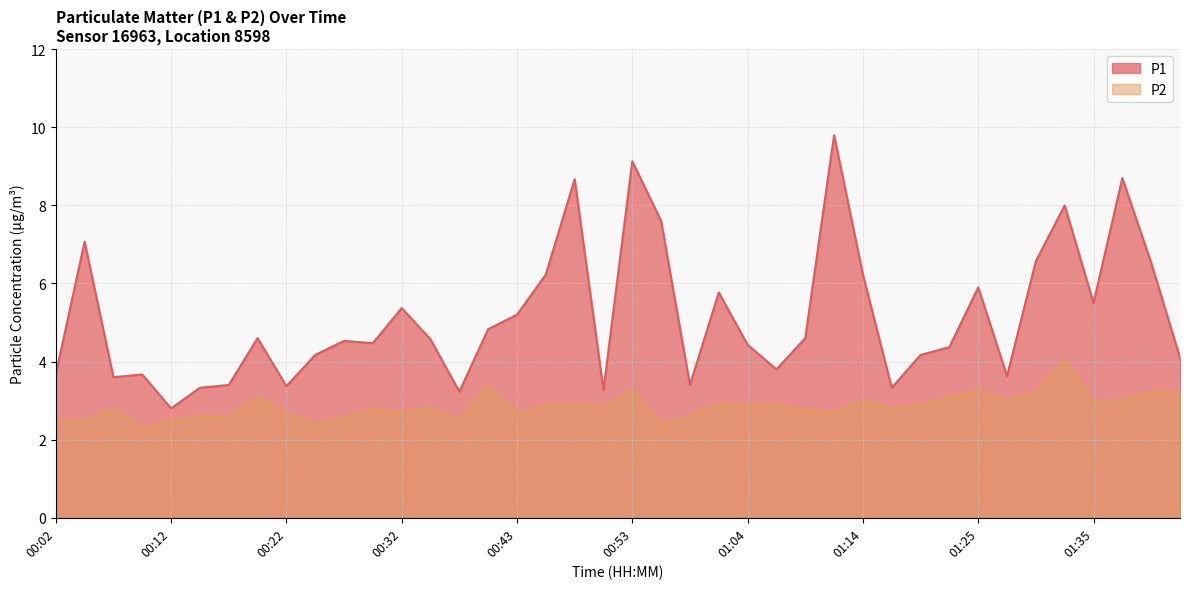

What is the minimum value for P2?

2.3